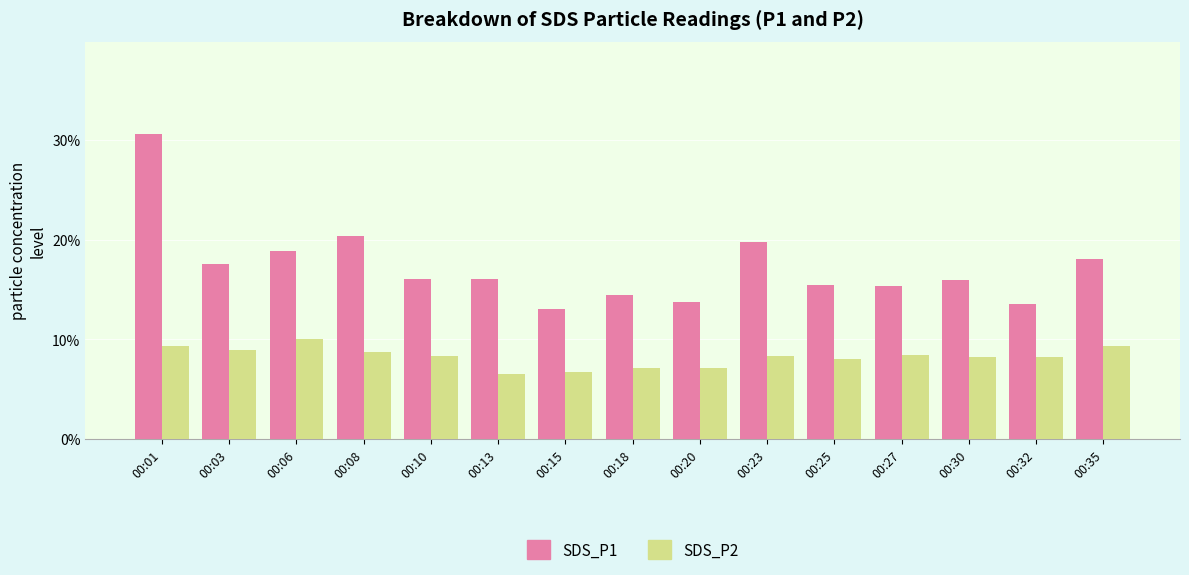

Is the value of SDS_P1 at 00:08 greater than the value of SDS_P2 at 00:30?

Yes